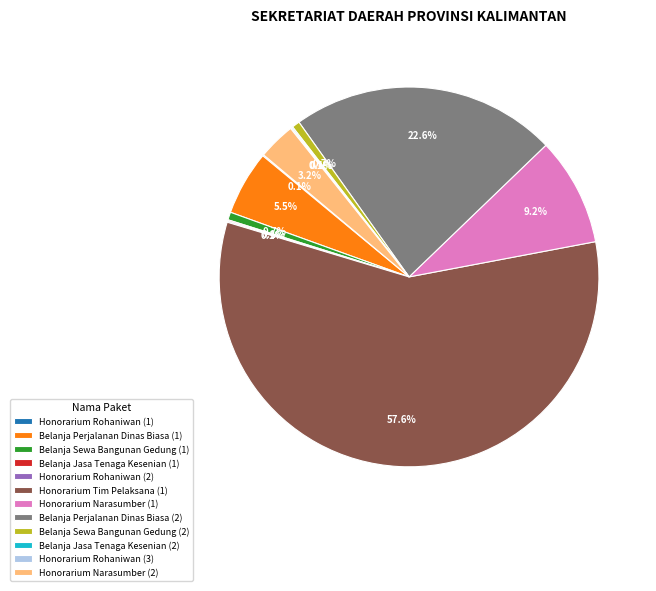

Which category has the biggest portion of the pie?

Honorarium Tim Pelaksana (1)